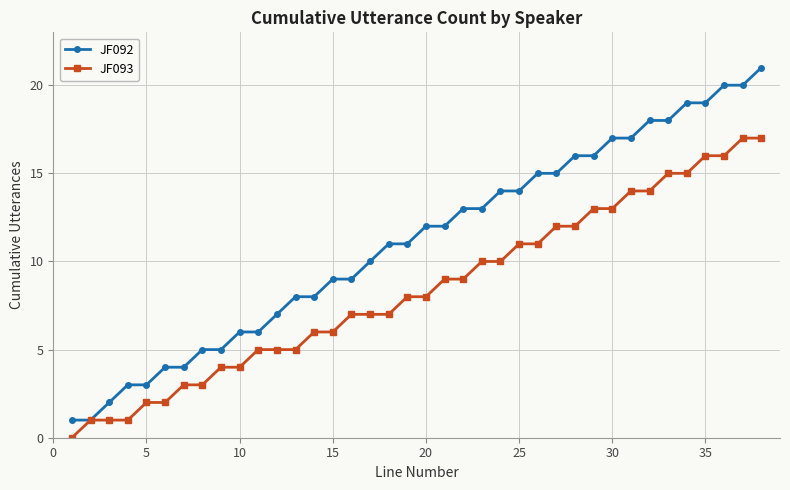

List the series in order of their peak value, highest first.

JF092, JF093